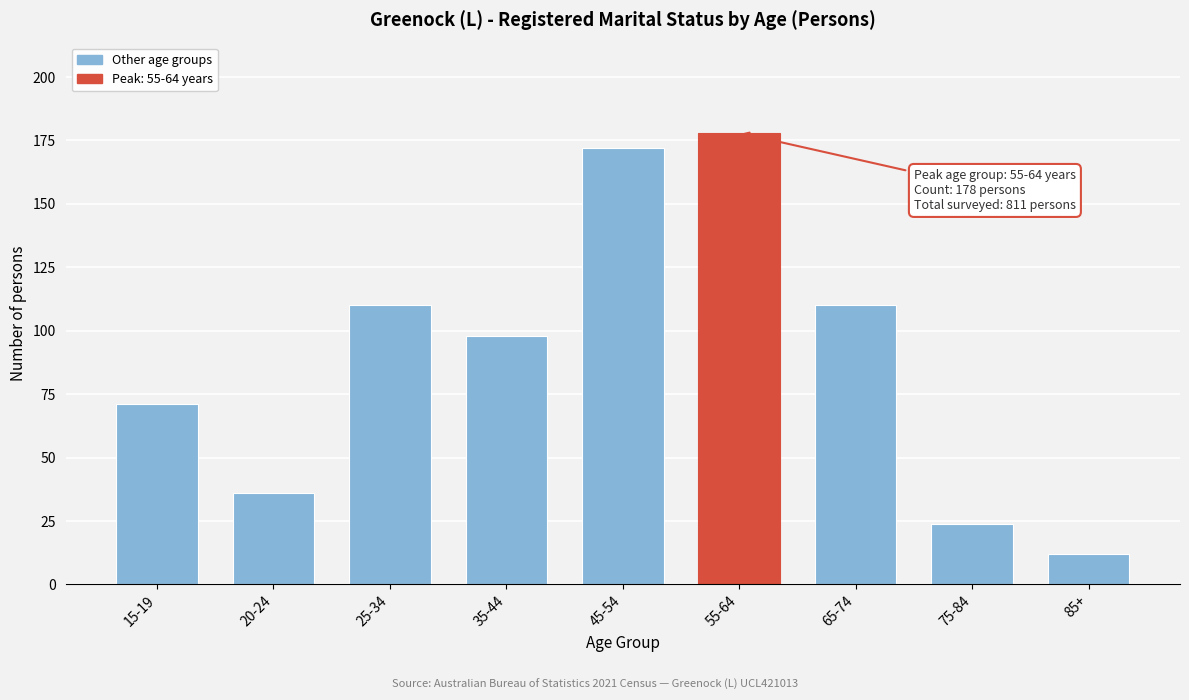

Reading right to left, extract all data points from this chart.

85+=12	75-84=24	65-74=110	55-64=178	45-54=172	35-44=98	25-34=110	20-24=36	15-19=71